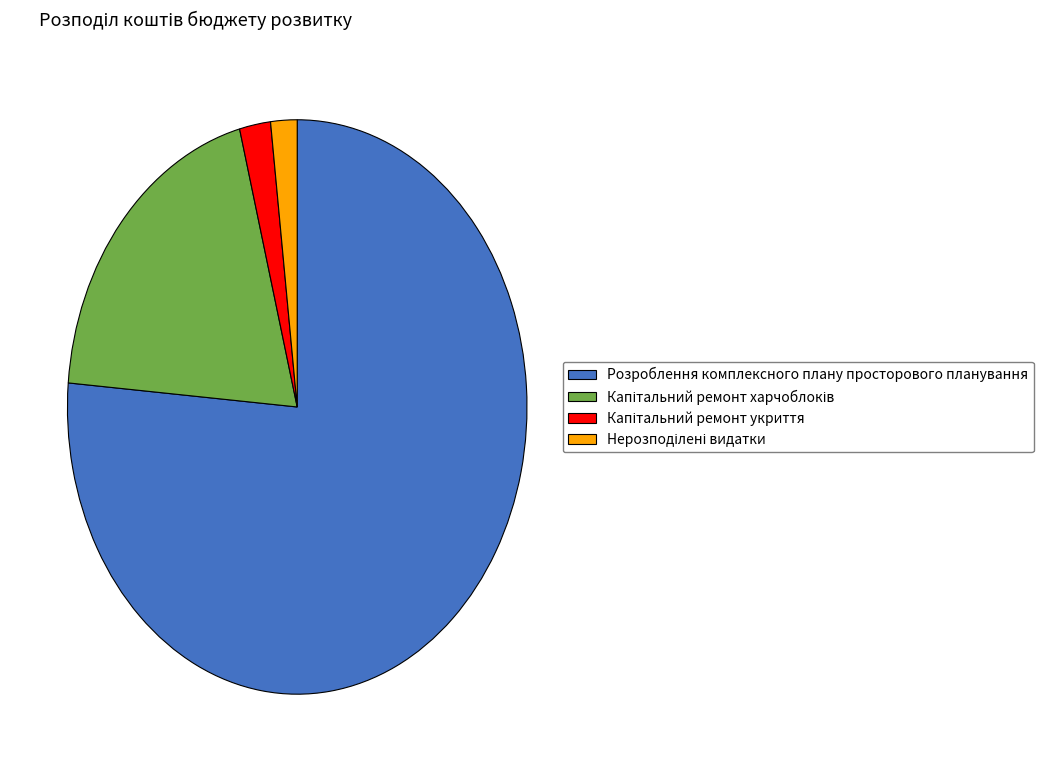

Which category has the biggest portion of the pie?

Розроблення комплексного плану просторового планування